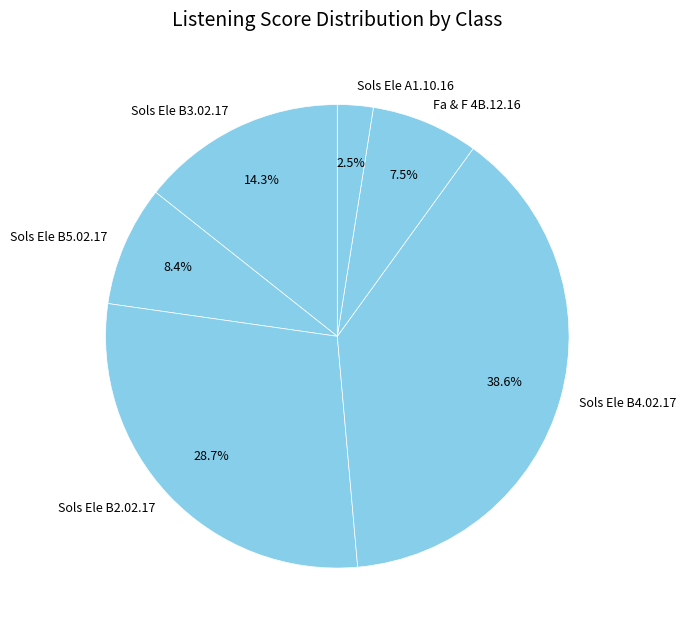

How many segments does this pie chart have?

6